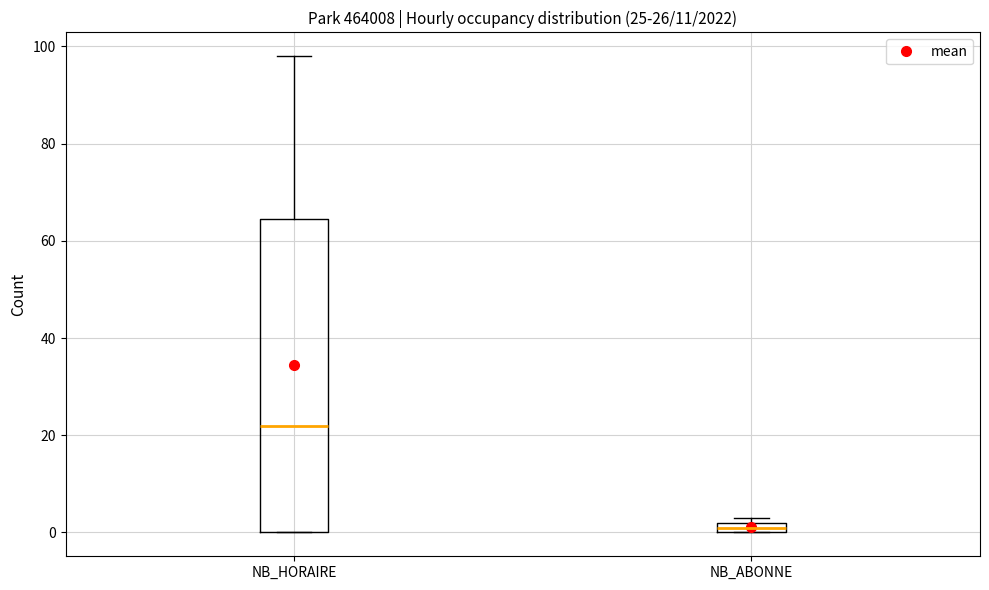

Comparing the boxes themselves (not the whiskers), which one is the tallest?

NB_HORAIRE